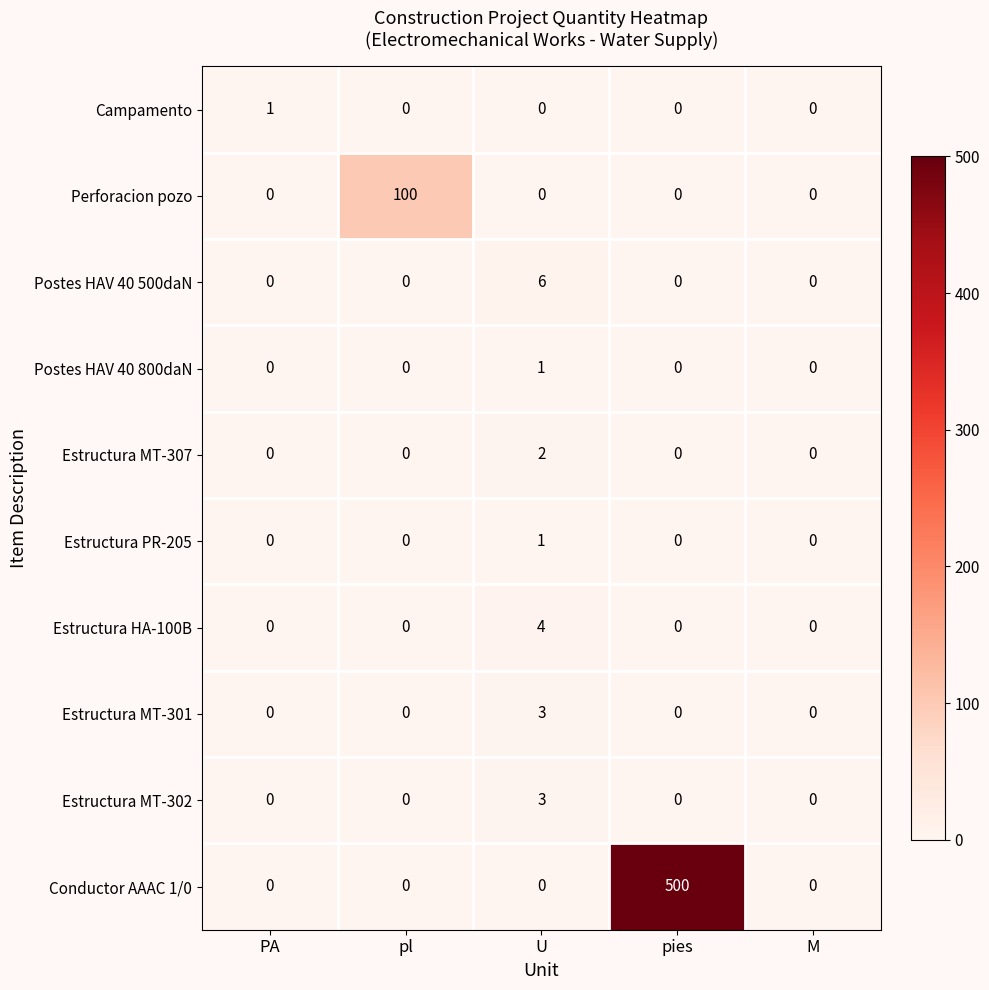

At which category is the sum across all series the highest?

pies